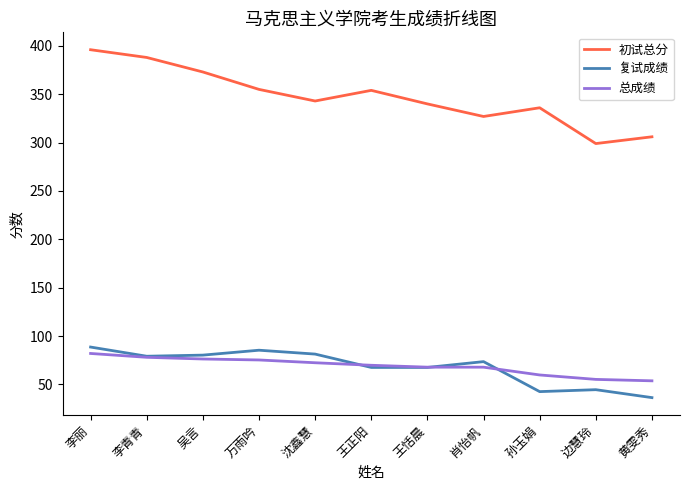

What is the difference between the 复试成绩 values at 沈鑫慧 and 黄雯秀?

45.0